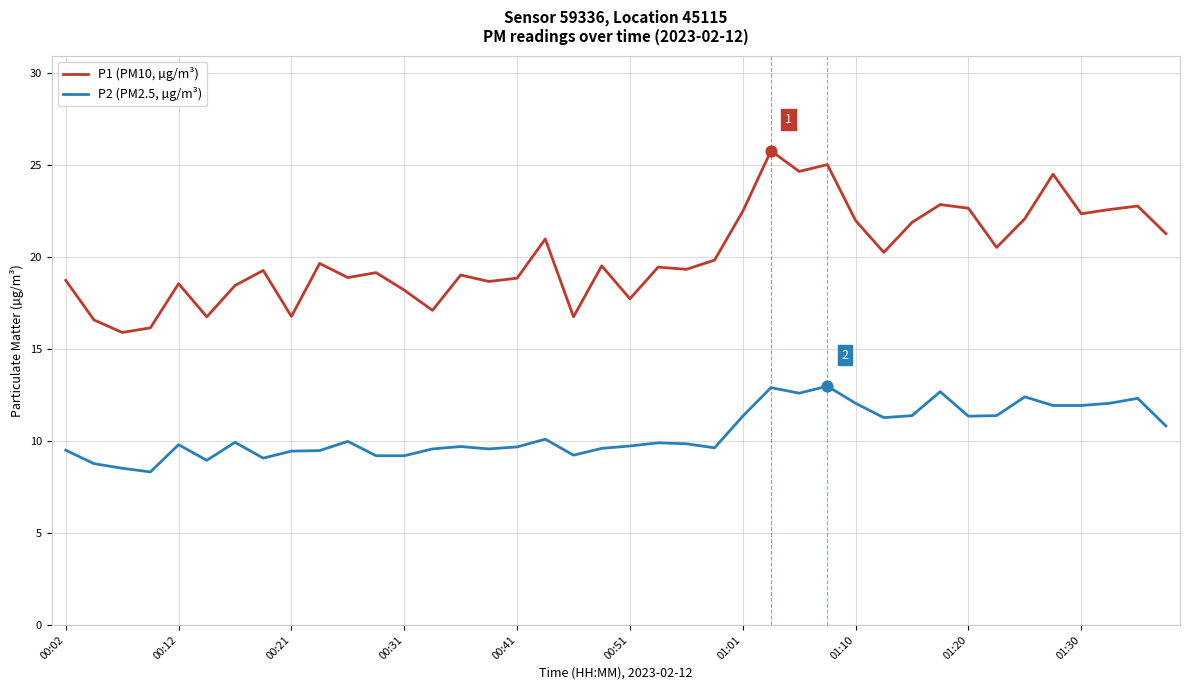

Which series has the largest total across all categories?

P1 (PM10, µg/m³)